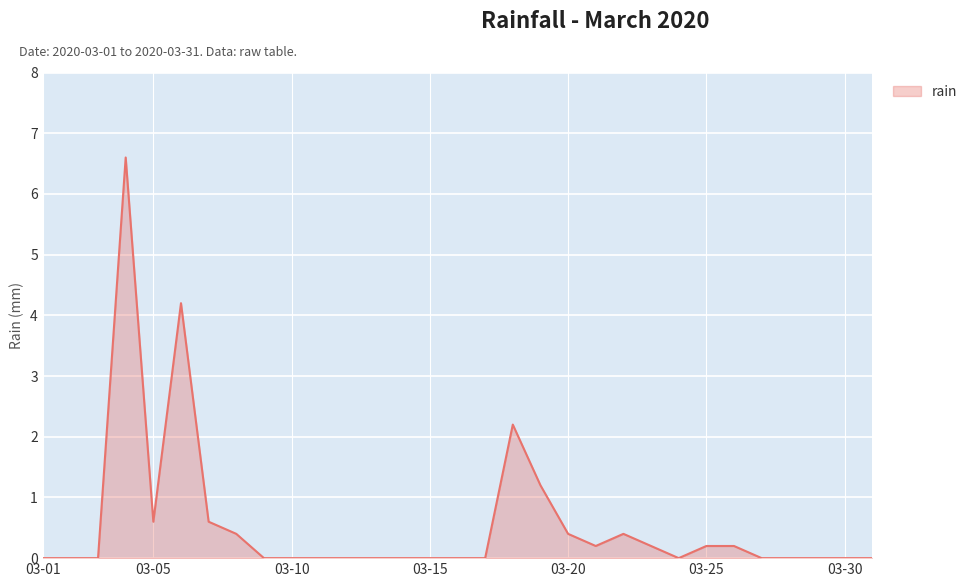

What is the difference between the maximum and minimum values?

6.6